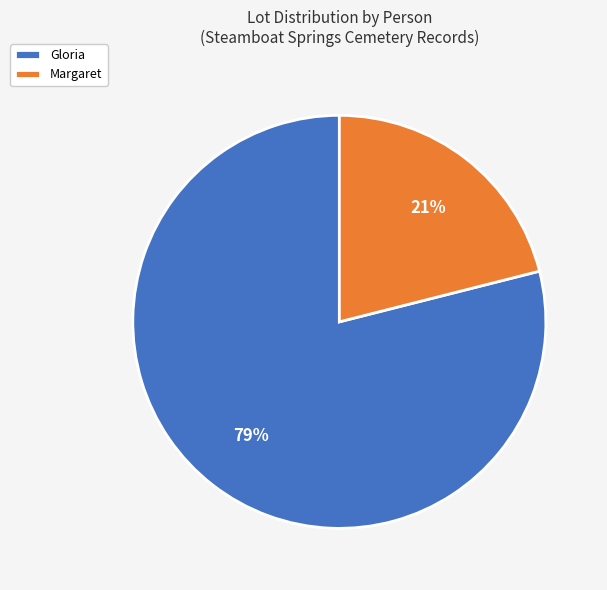

What is the smallest slice in the pie chart?

Margaret